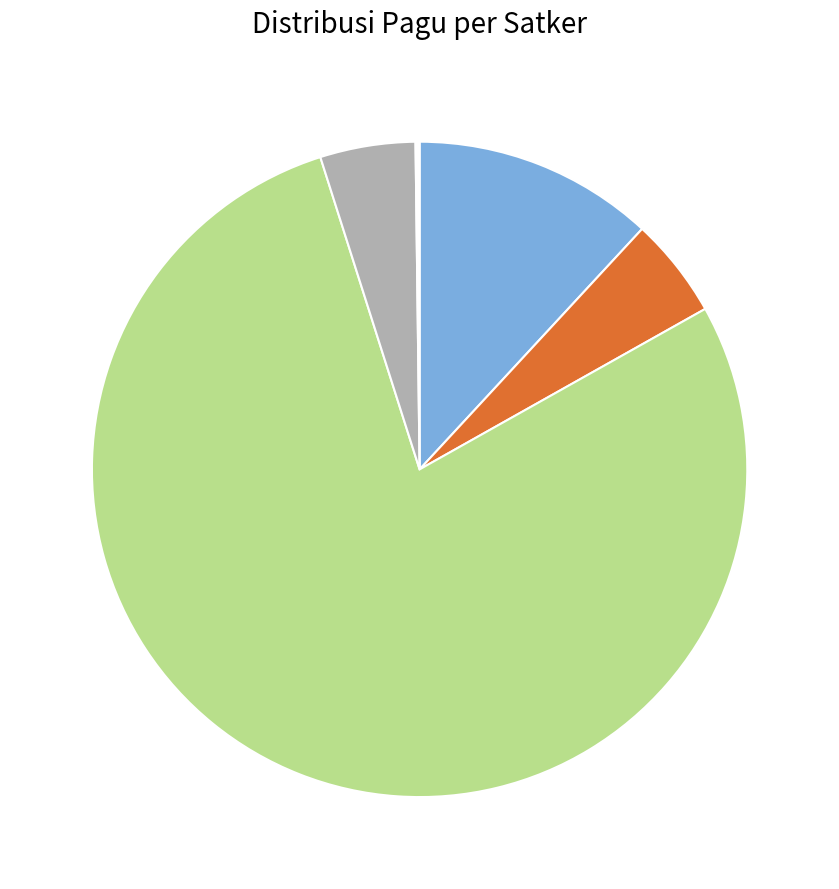

Does any single category account for the majority?

Yes